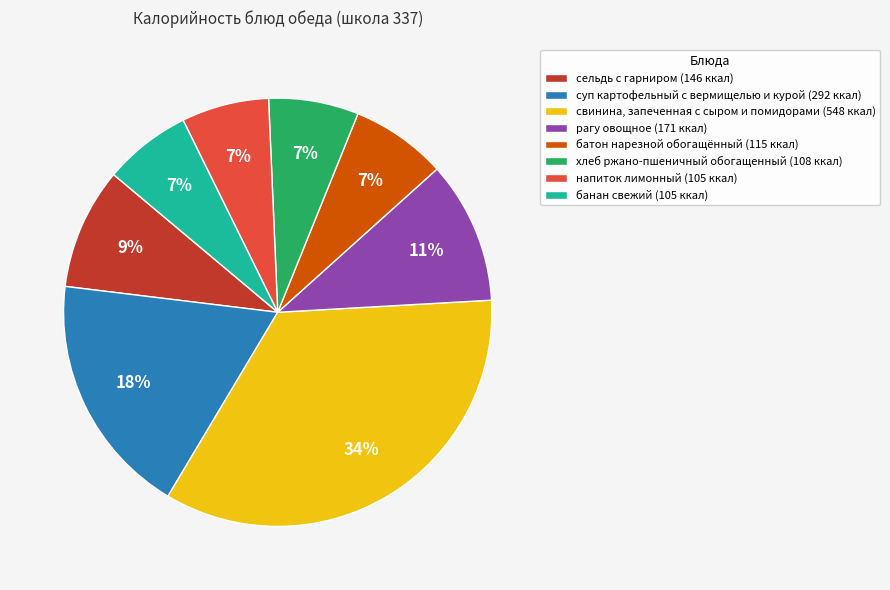

To the nearest percent, what portion does свинина, запеченная с сыром и помидорами represent?

34%